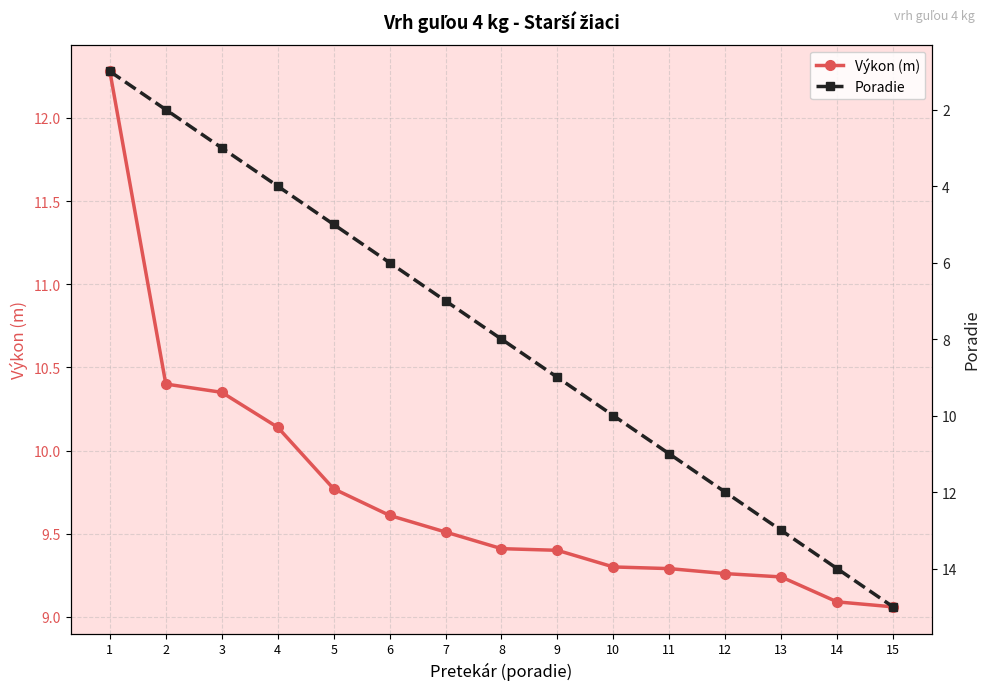

What is the total value across all series at 15?

24.1